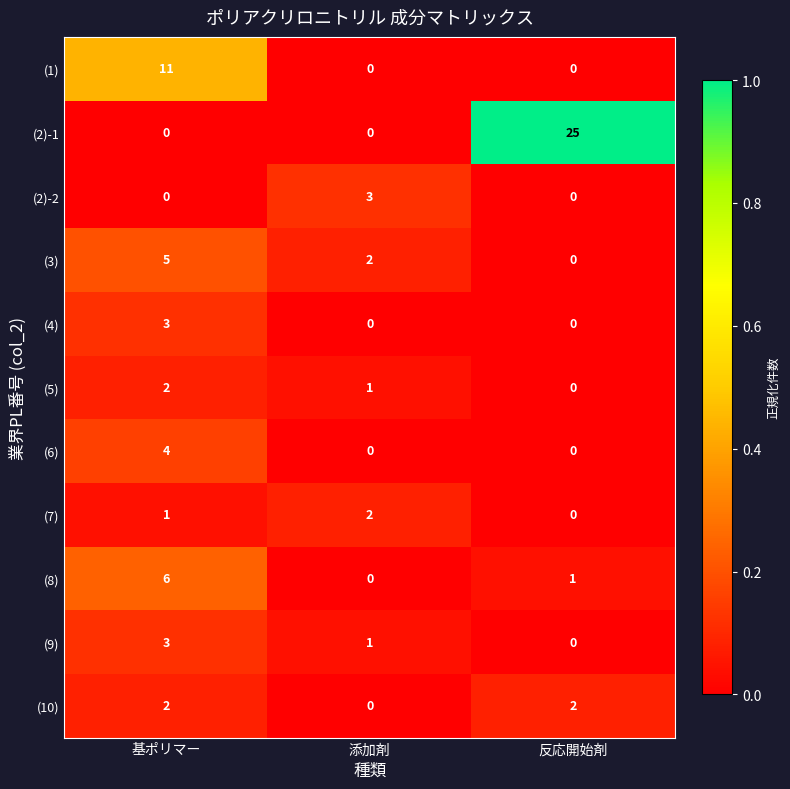

Which category has the highest value in the (5) series?

基ポリマー